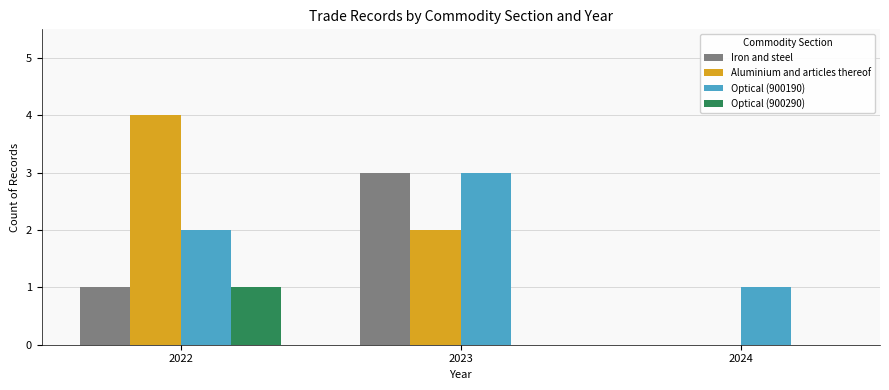

The value of Optical (900290) at 2024 is 0. True or false?

True